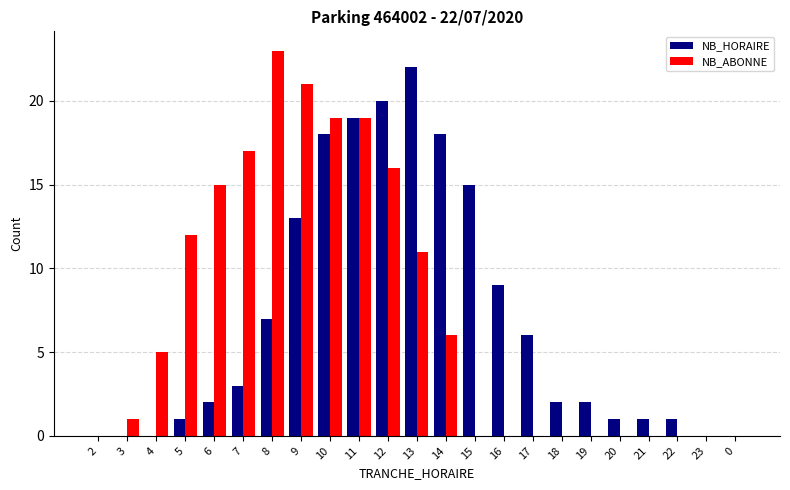

Are the bars horizontal?

No